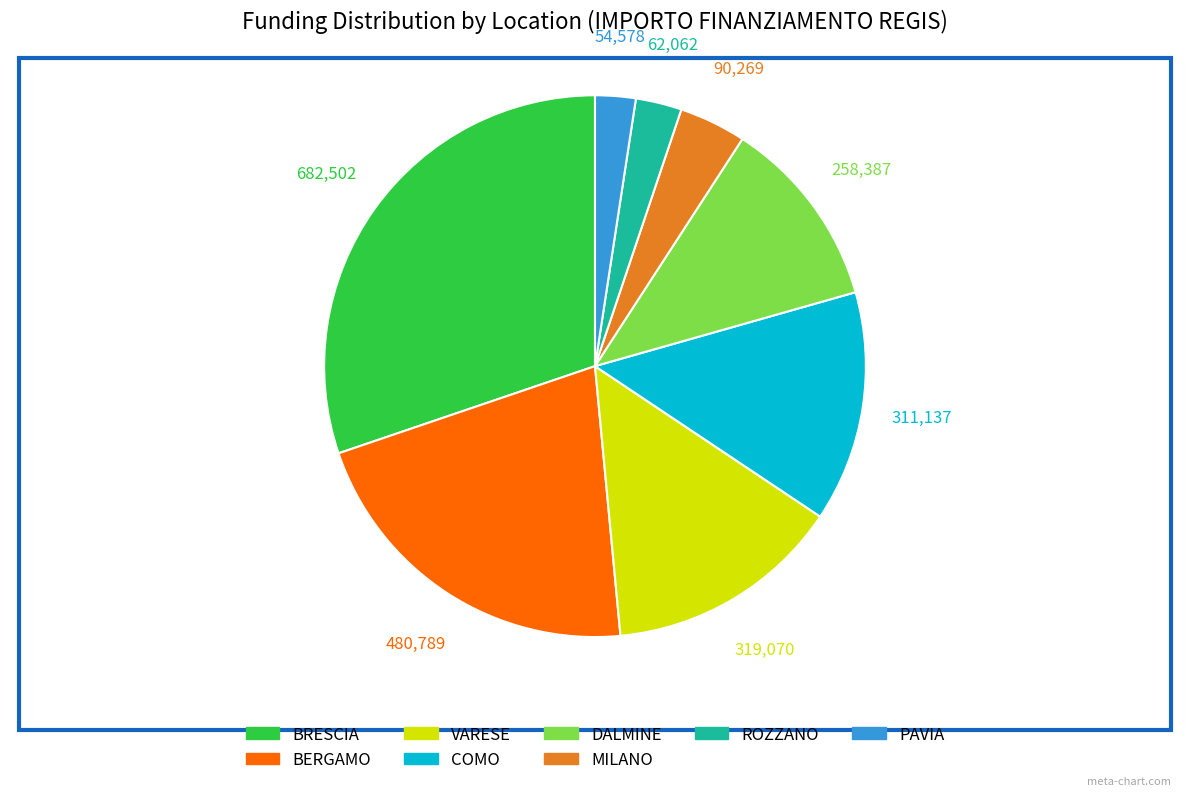

Is there a majority slice in this chart?

No